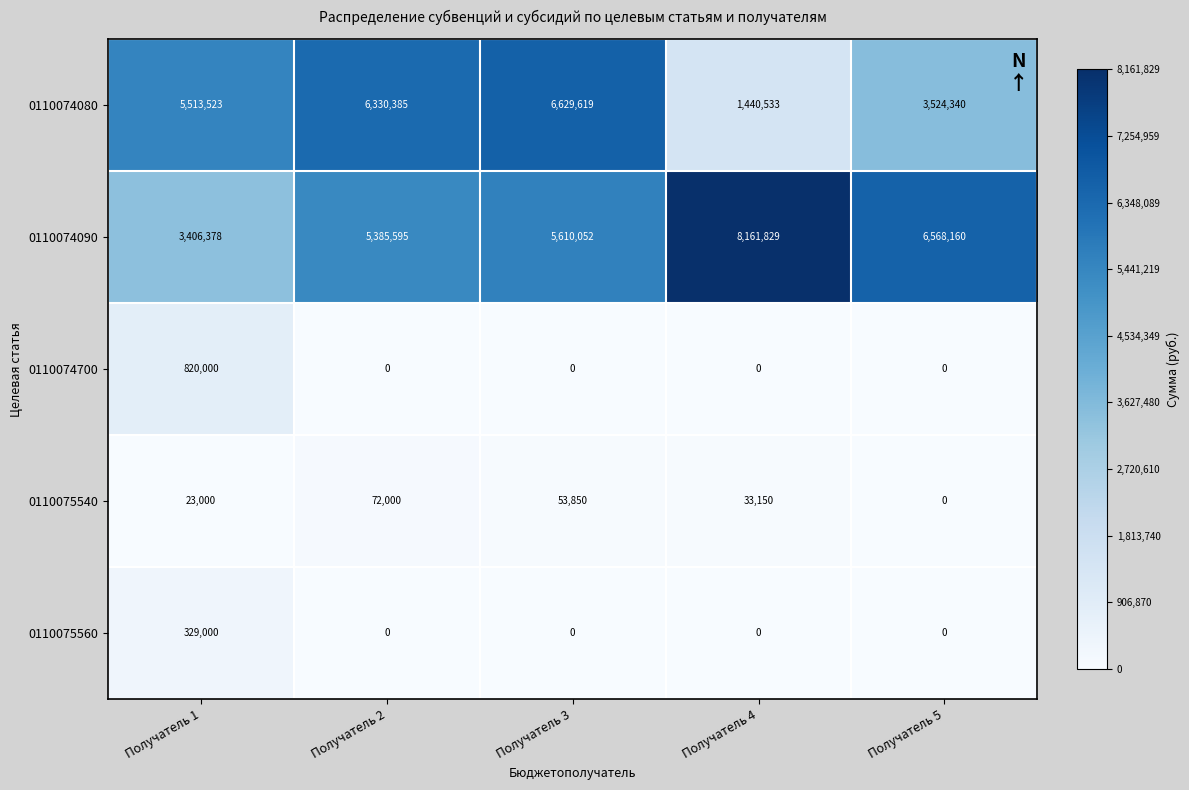

How many distinct data groups are displayed?

5